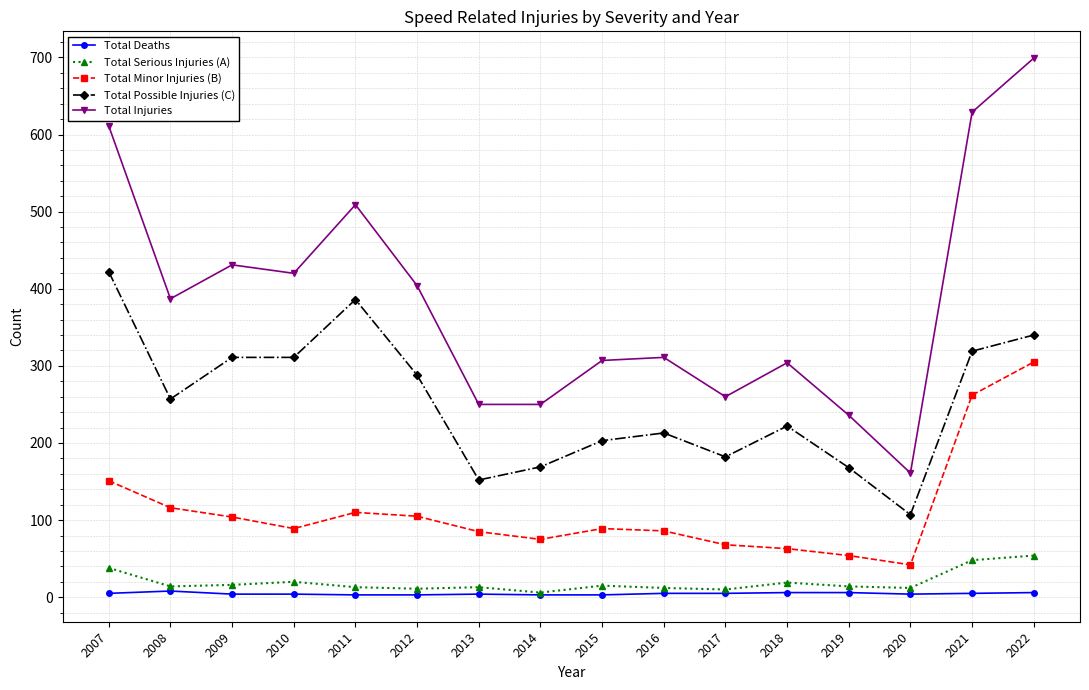

Which series has the largest total across all categories?

Total Injuries